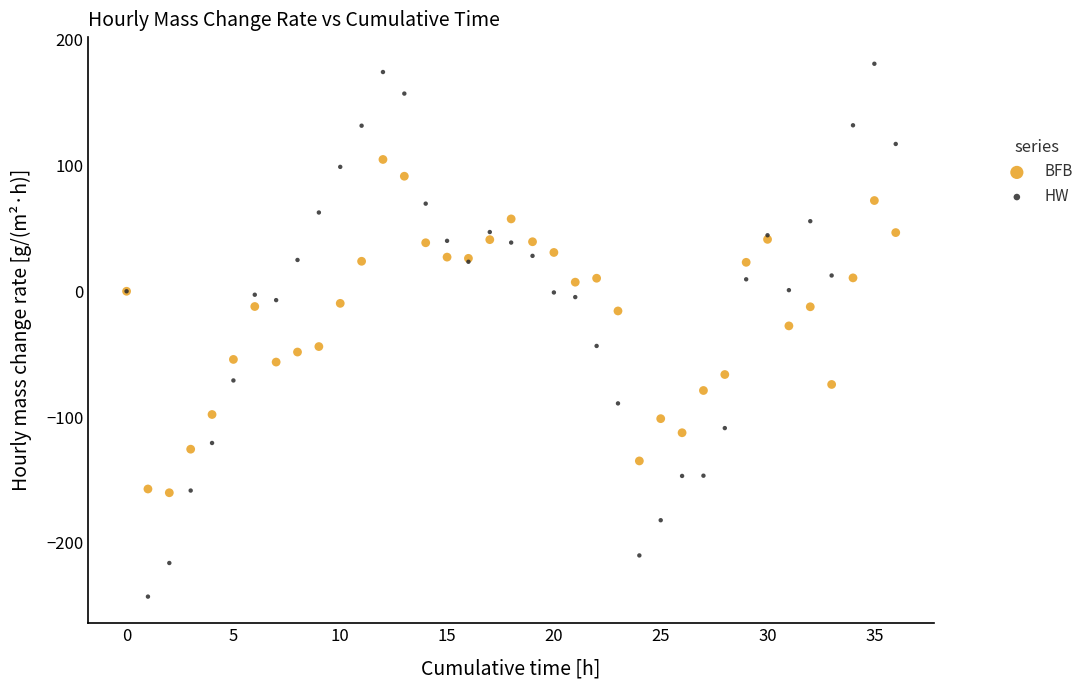

Which series has the widest spread of Y values?

HW